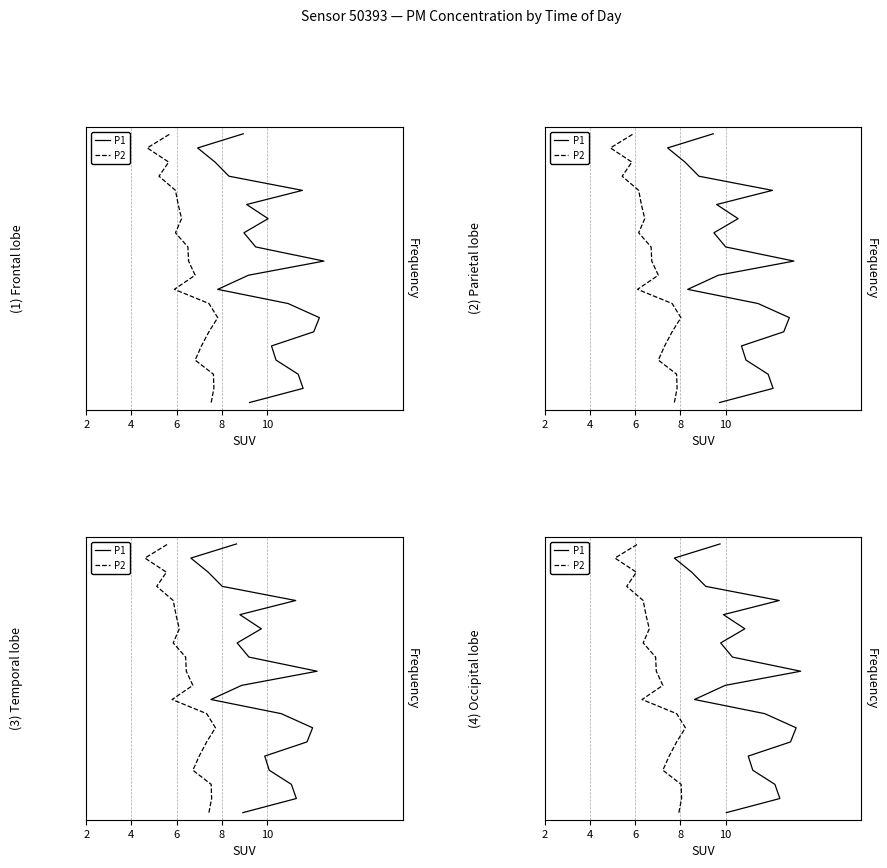

Does the chart display data point markers on the line(s)?

No